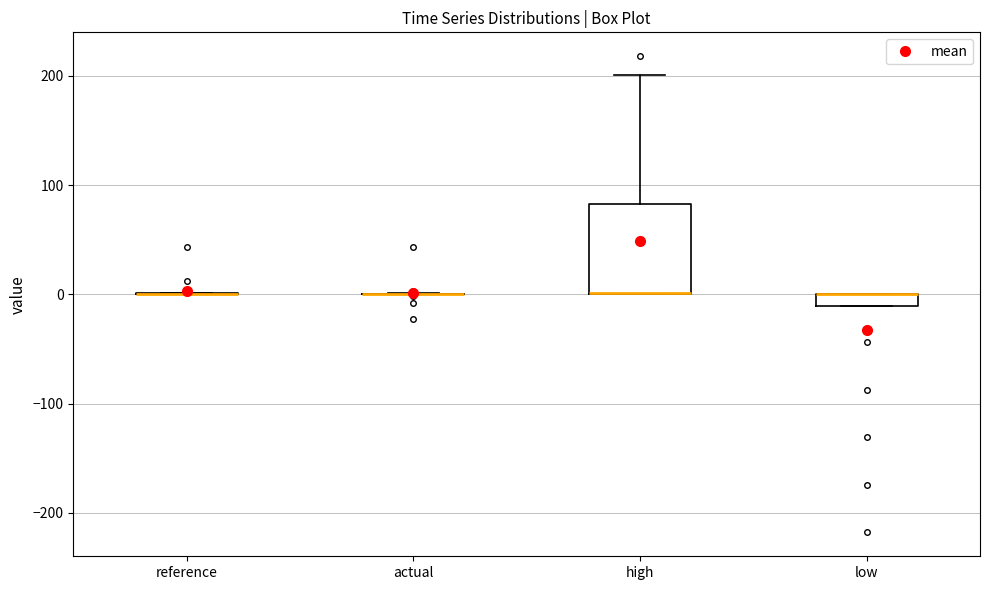

Comparing the boxes themselves (not the whiskers), which one is the tallest?

high